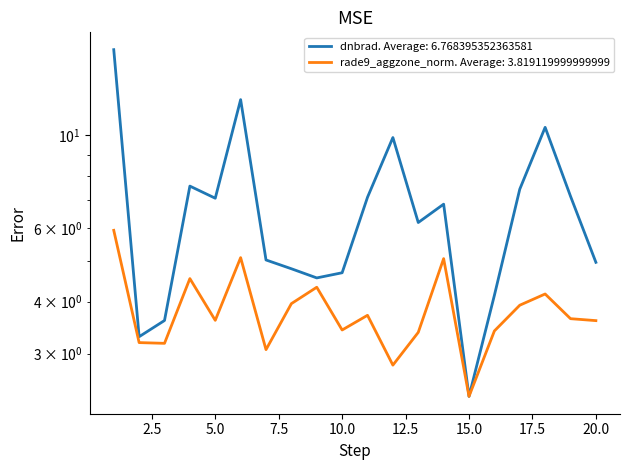

Between 5 and 10, which is larger?

5